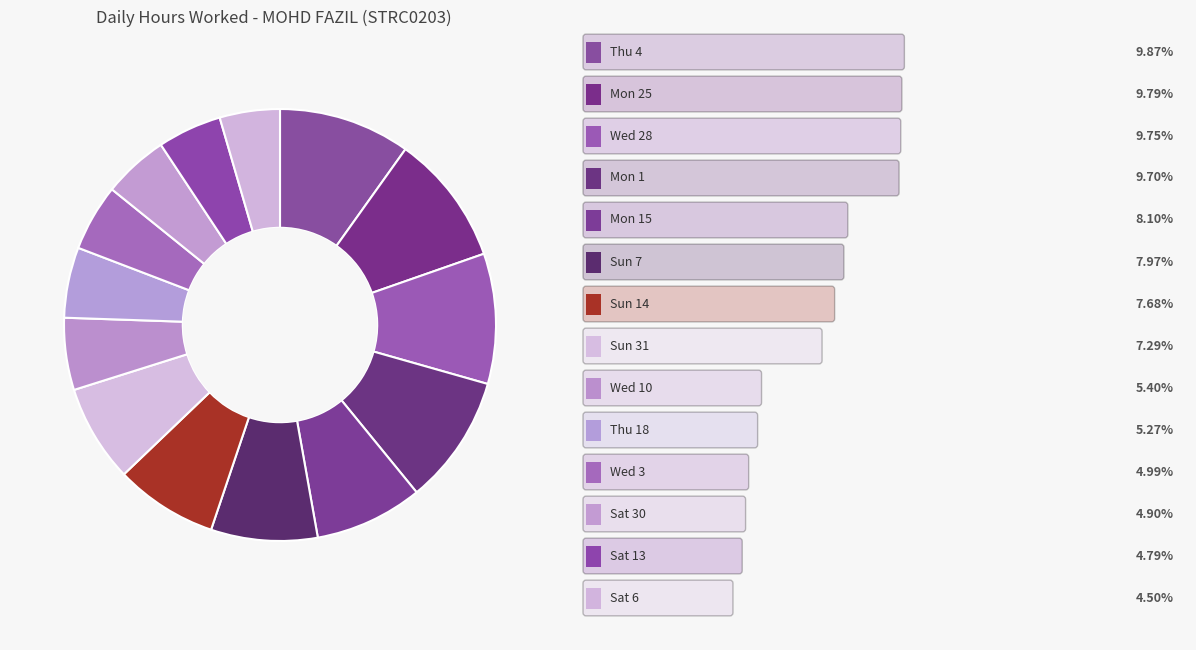

Is there a majority slice in this chart?

No